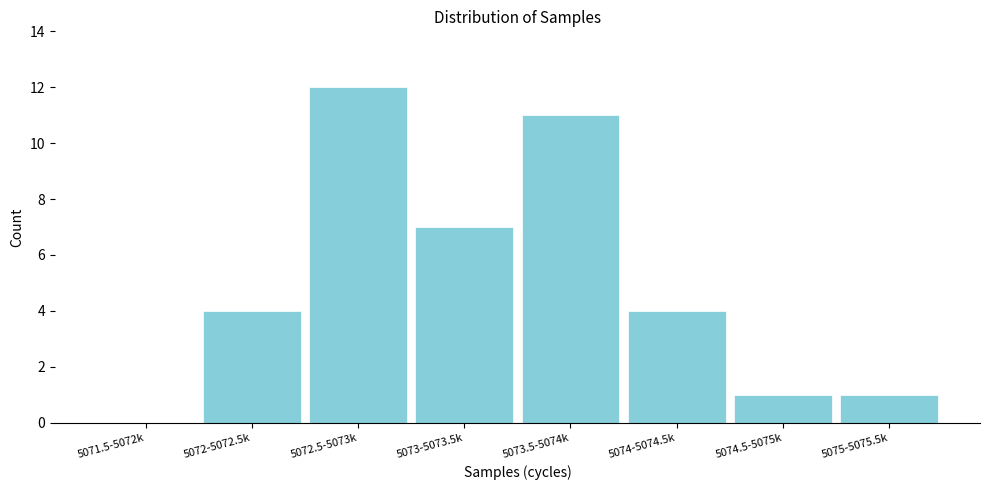

Reading left to right, list all the values displayed in this chart.

5071.5-5072k=0	5072-5072.5k=4	5072.5-5073k=12	5073-5073.5k=7	5073.5-5074k=11	5074-5074.5k=4	5074.5-5075k=1	5075-5075.5k=1